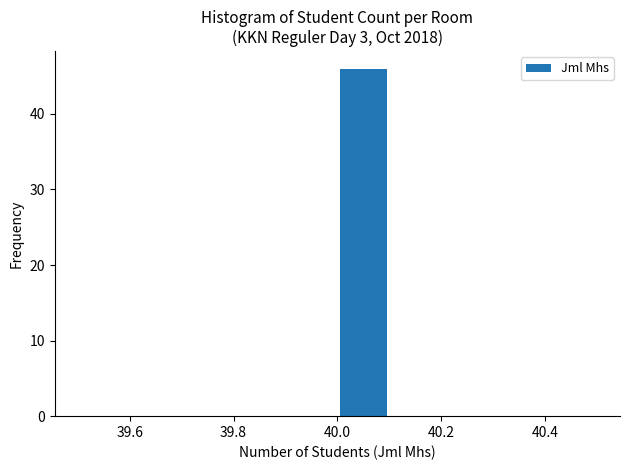

Reading left to right, transcribe this chart: for each bar, give the range it covers on the x-axis and its height. The values are not printed on the chart, so give them approximately, as read against the axis.

39.5 to 39.6: 0
39.6 to 39.7: 0
39.7 to 39.8: 0
39.8 to 39.9: 0
39.9 to 40.0: 0
40.0 to 40.1: 46
40.1 to 40.2: 0
40.2 to 40.3: 0
40.3 to 40.4: 0
40.4 to 40.5: 0